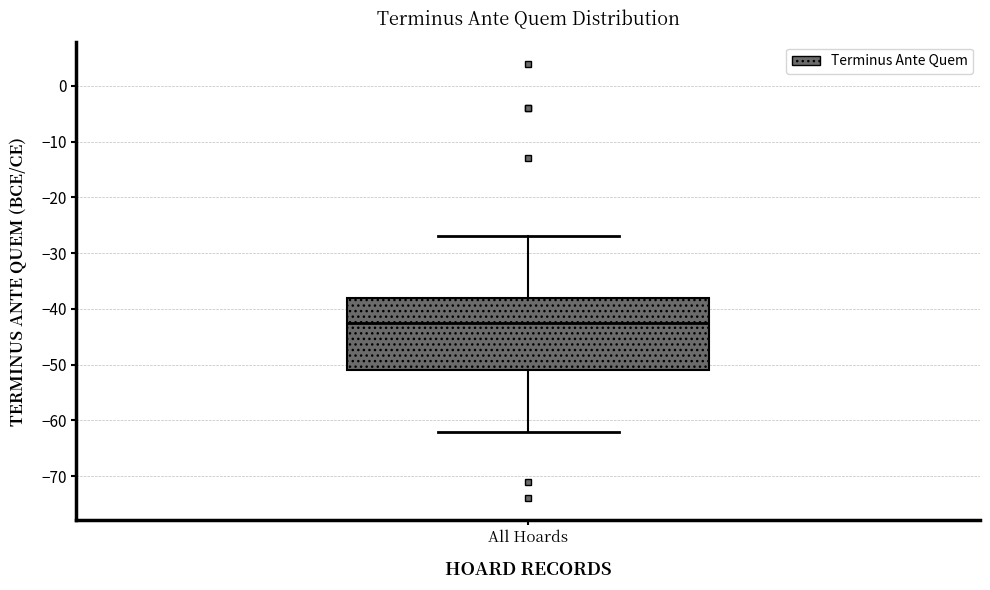

Transcribe this box plot: give where the median line is, the range the box spans, and where the two whiskers end, as read against the y-axis. The values are not printed on the chart, so give them approximately, as read against the axis.

median -42, box -51 to -38, whiskers -62 to -27